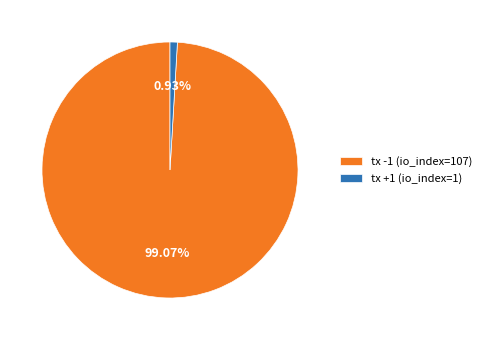

To the nearest percent, what is the difference between the tx +1 (io_index=1) and tx -1 (io_index=107) slice percentages?

98%